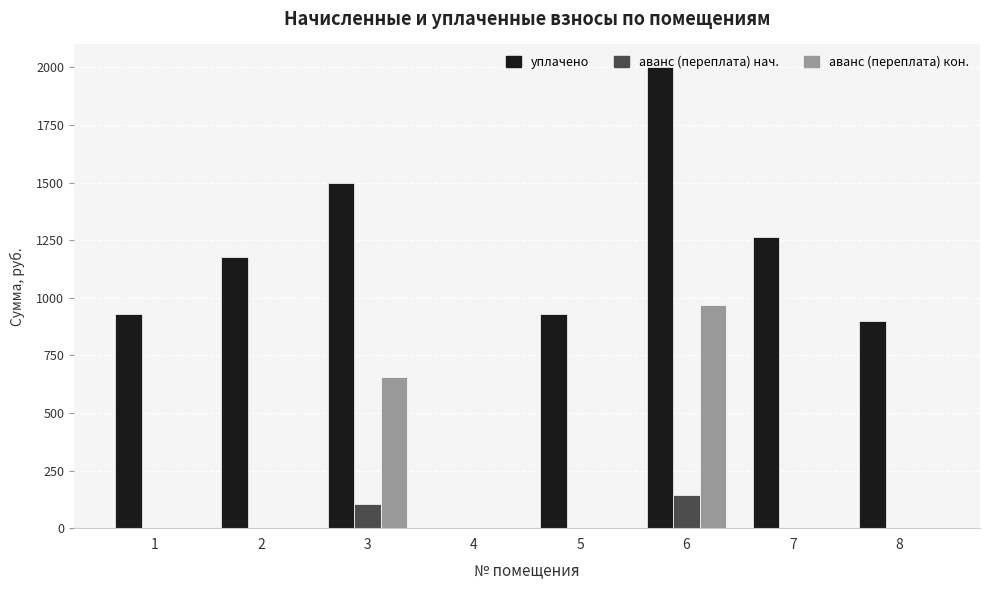

At which category is the sum across all series the highest?

6